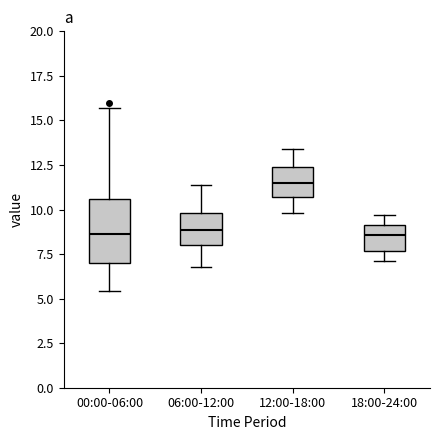

Where does the upper whisker of the box for 18:00-24:00 end on the y-axis? The values are not printed on the chart, so give them approximately, as read against the axis.

9.5